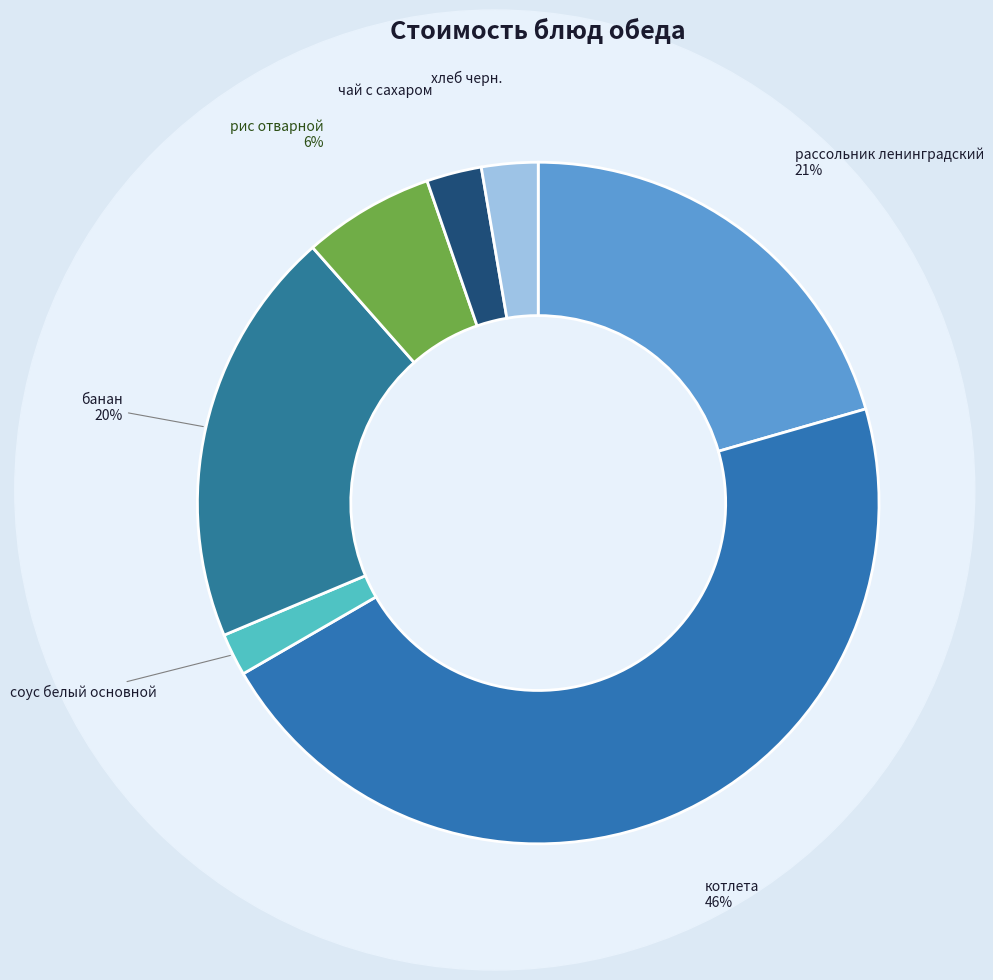

To the nearest percent, what percentage of the pie is котлета?

46%